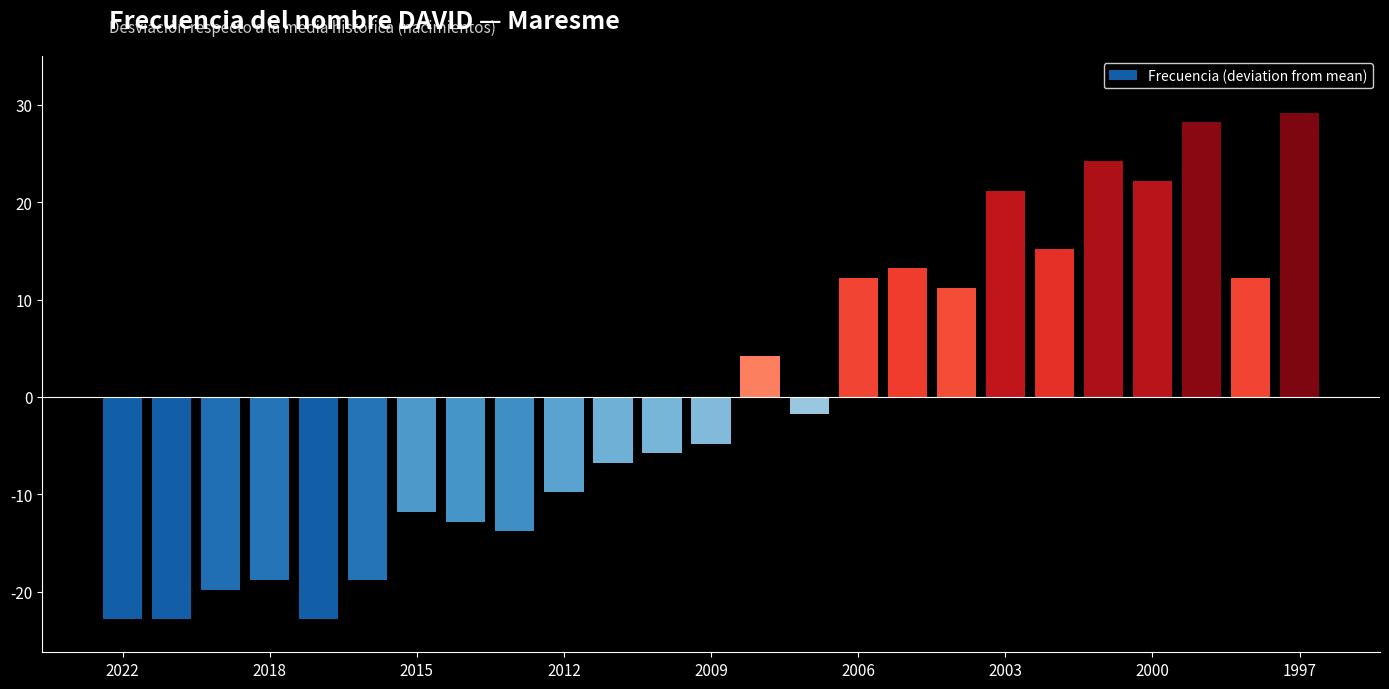

How many bars are there in total?

25